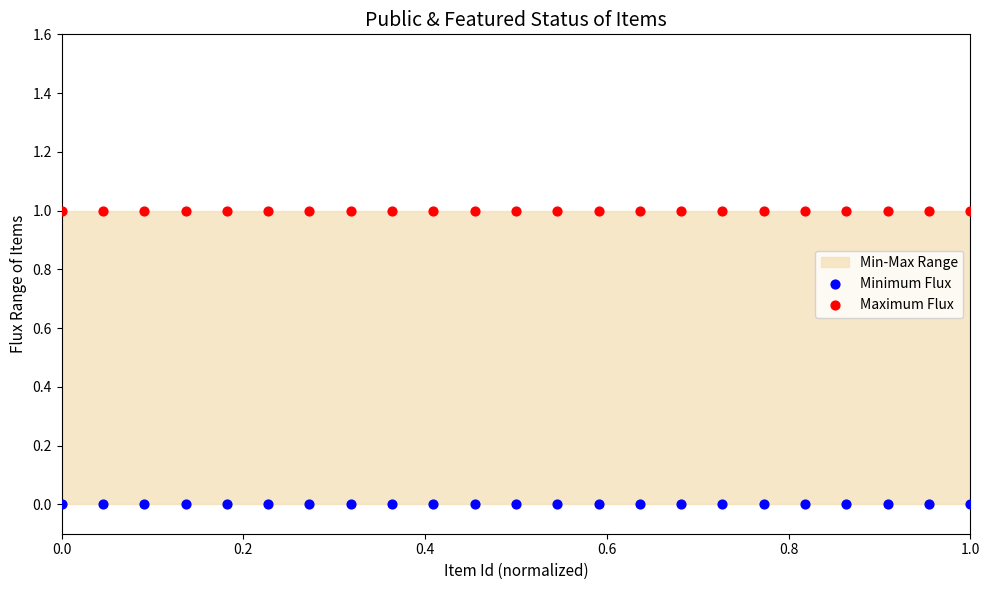

Which series contains the lowest Y value?

Minimum Flux